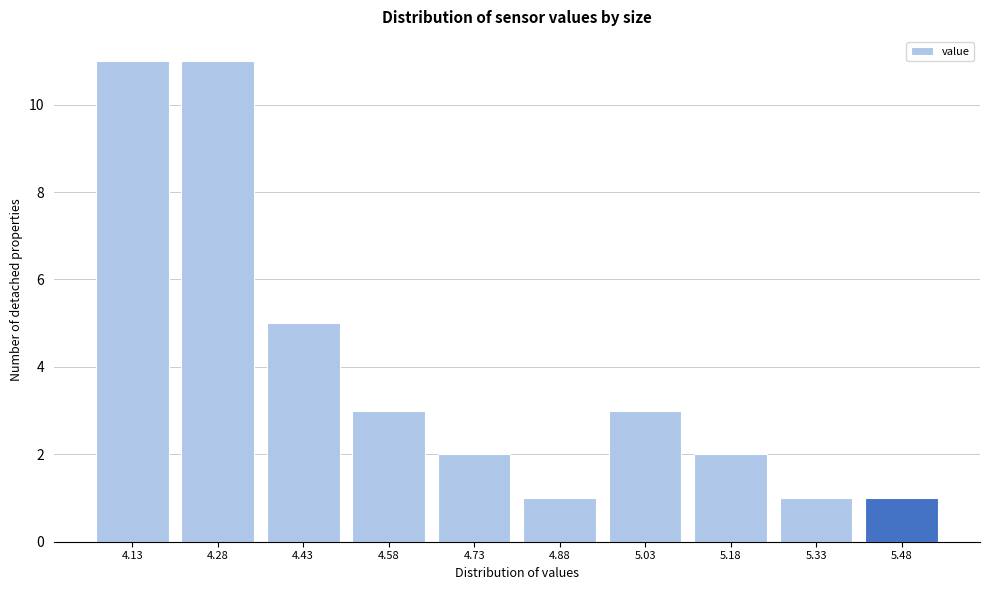

Reading left to right, list all the values displayed in this chart.

11	11	5	3	2	1	3	2	1	1